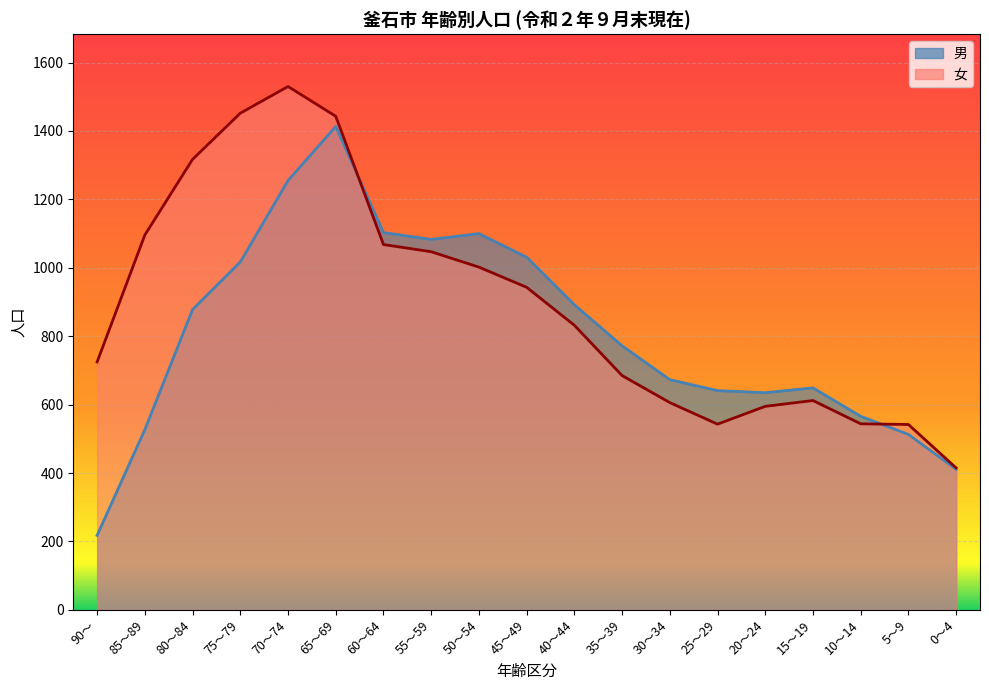

At which category is the sum across all series the highest?

65～69